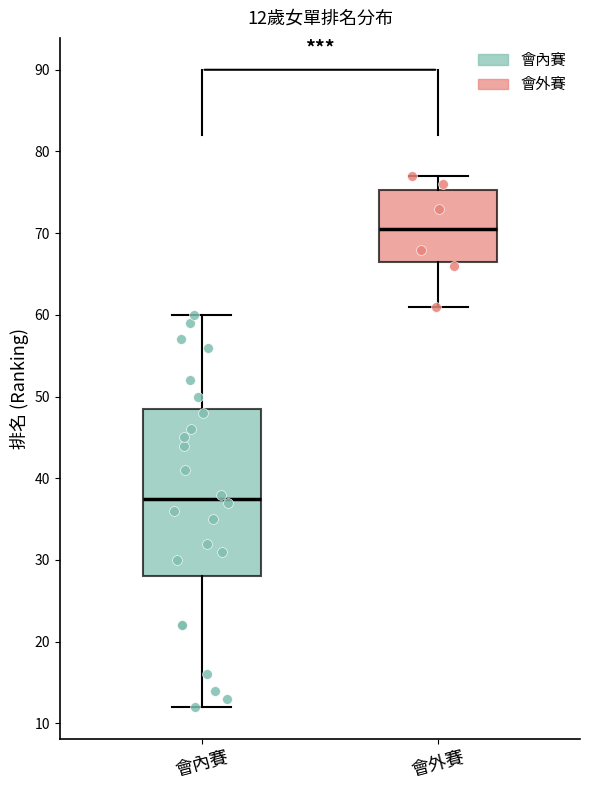

Which box has the lowest median line?

會內賽